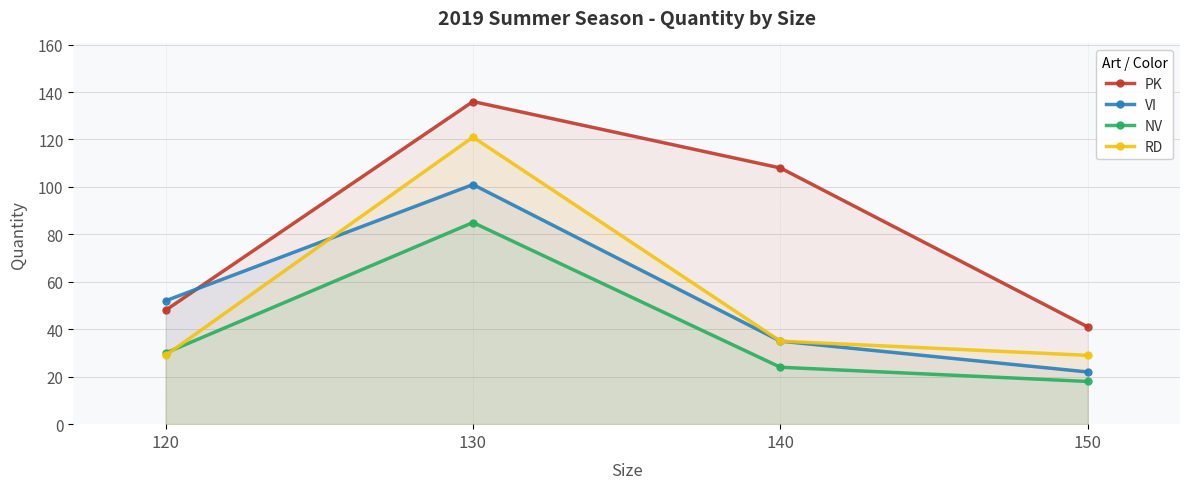

True or false: NV and VI cross at least once.

False